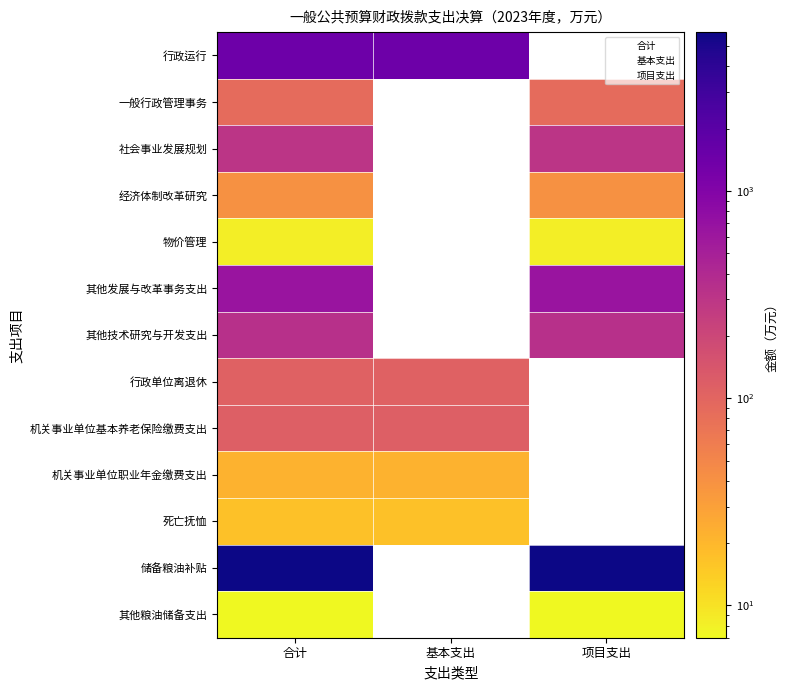

Is it true that 机关事业单位基本养老保险缴费支出 equals 114.8 at 一般行政管理事务?

True